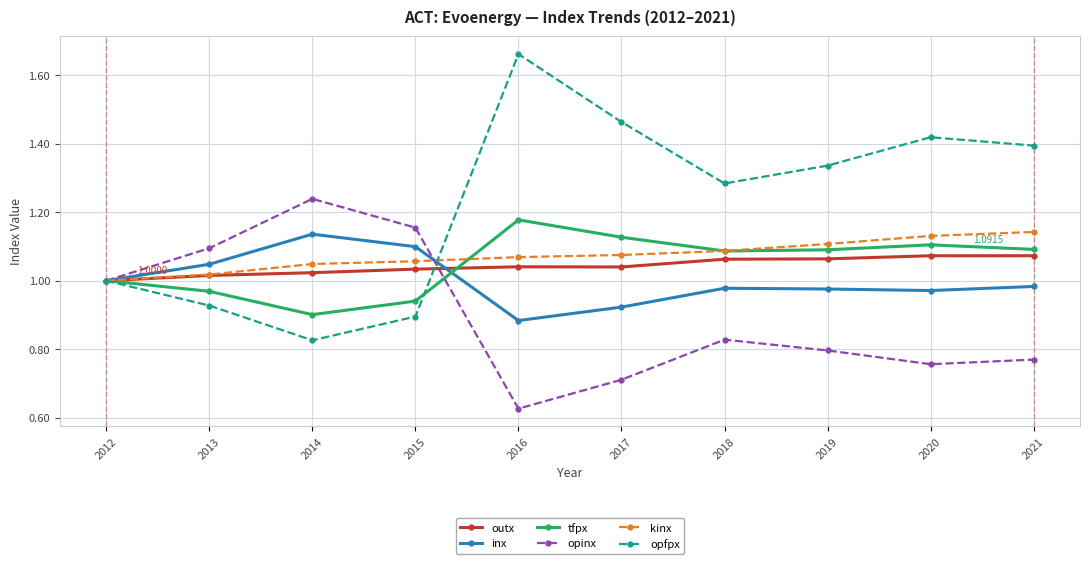

Where is the first local minimum for inx?

2016